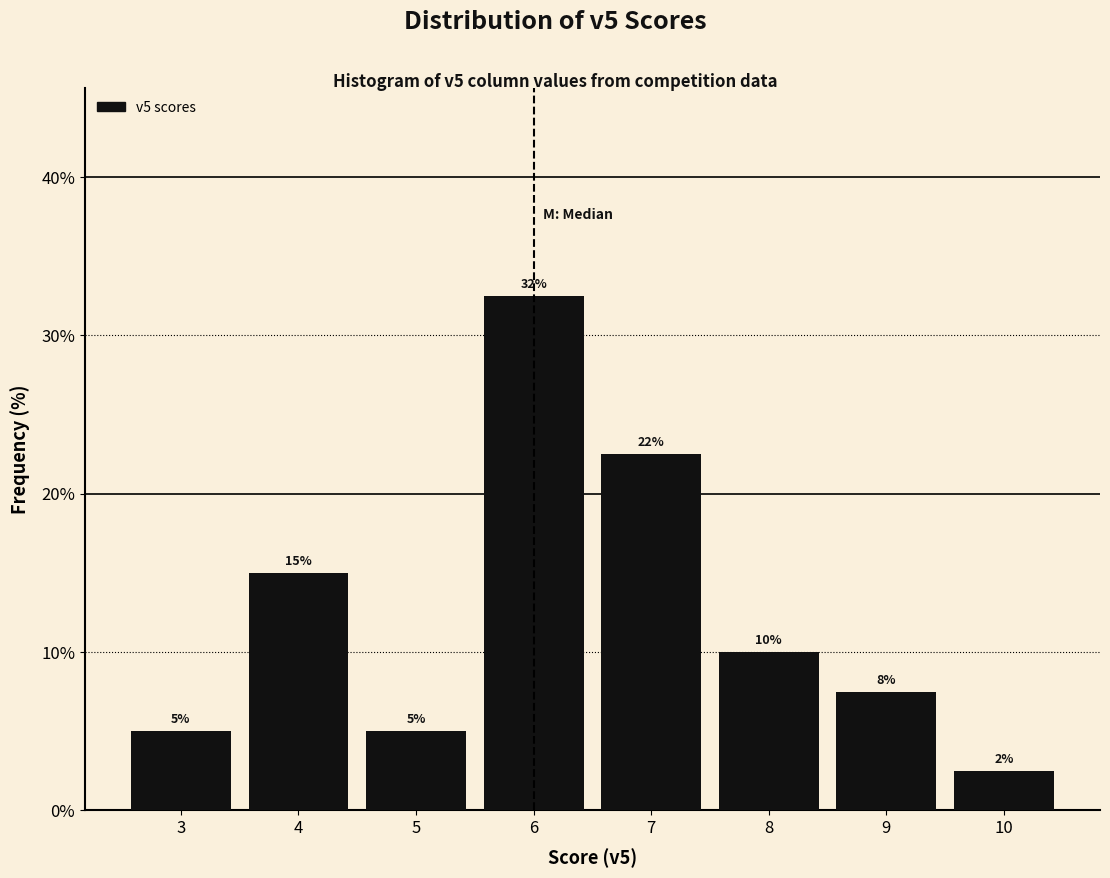

Over which range of the x-axis is the bar tallest?

5.5 to 6.5